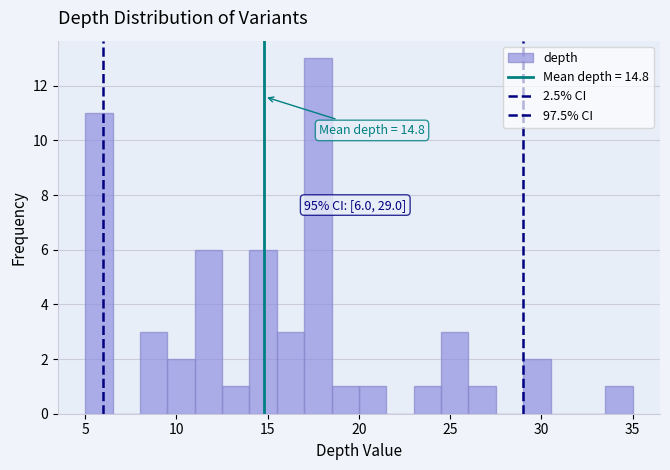

Around what value on the x-axis is the tallest bar? Give the approximate position of its centre, as read against the axis.

18.0